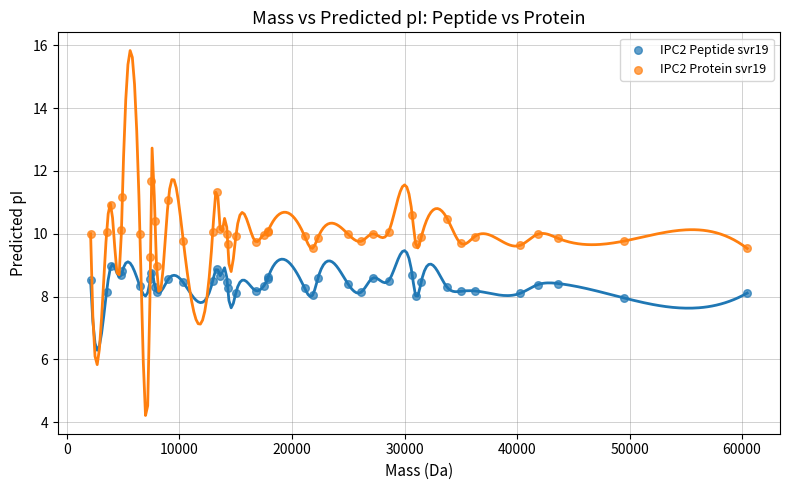

Which series has the widest spread of Y values?

IPC2 Protein svr19